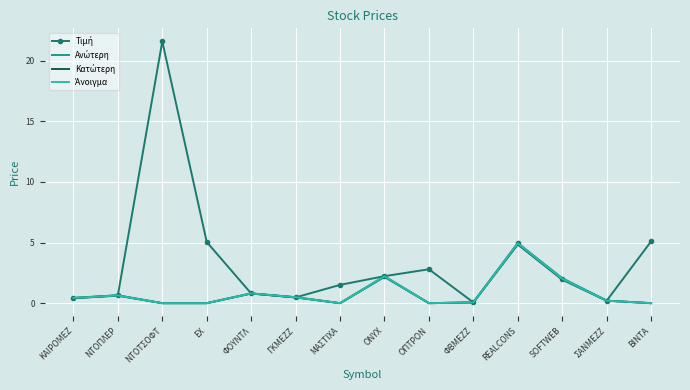

What position from the left is ΝΤΟΤΣΟΦΤ?

3